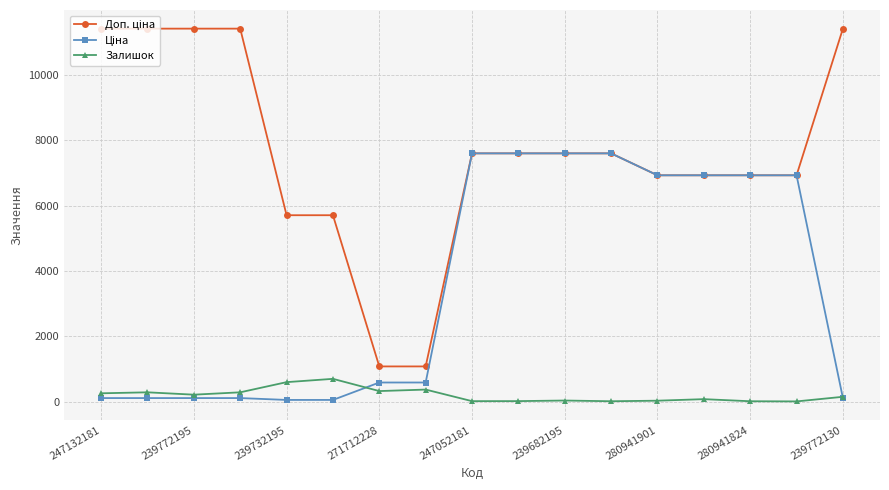

At how many categories does at least one series exceed 2329?

15